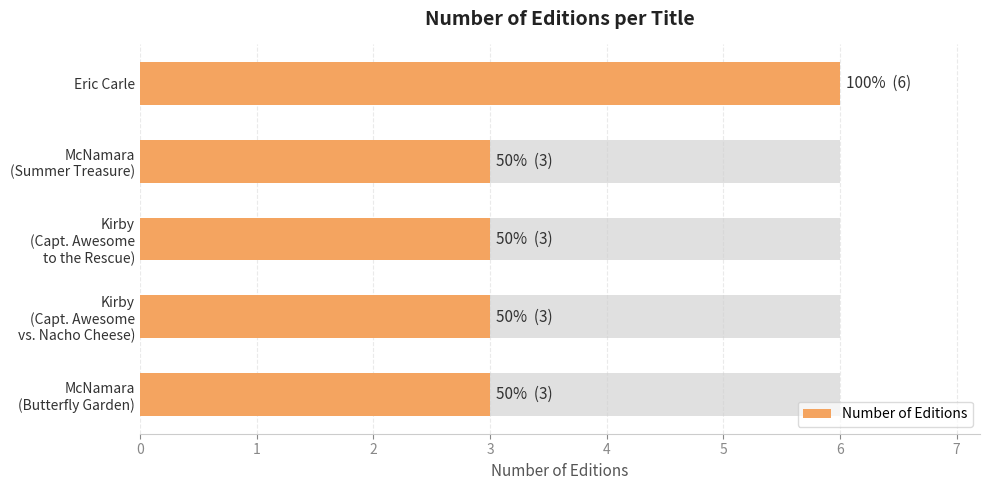

What is the sum of the values at McNamara (Summer Treasure) and Eric Carle?

9